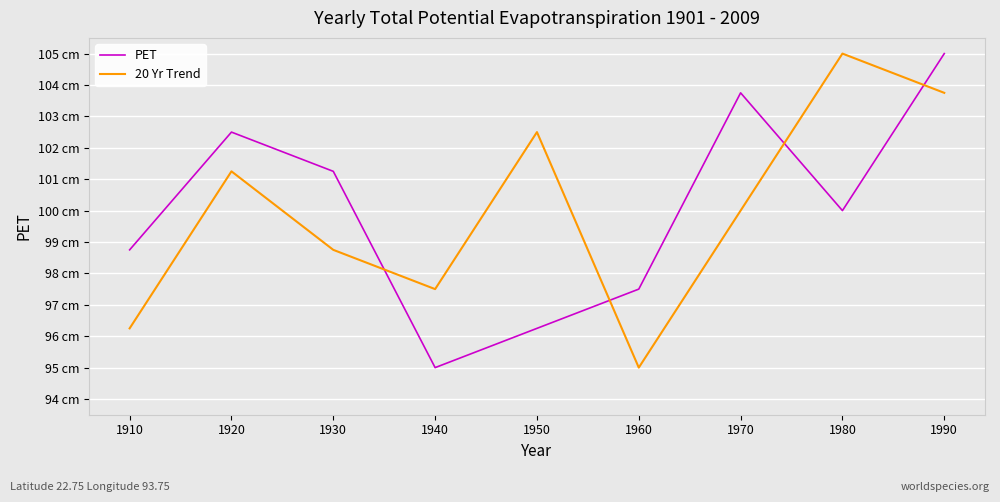

Is this an area chart (filled region under the line)?

No